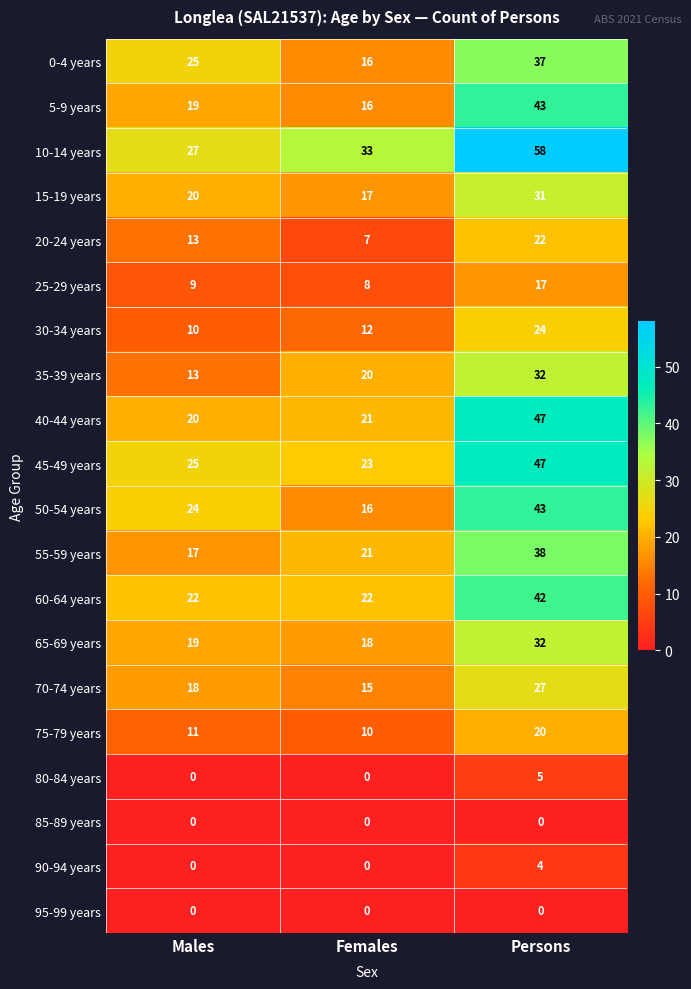

Where is 50-54 years nearest to the value 29?

Males